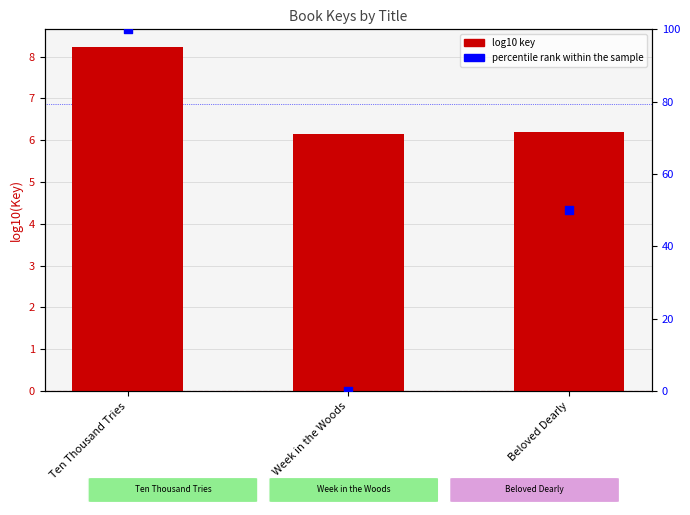

Which series has the largest Y range (max minus min)?

percentile rank within the sample